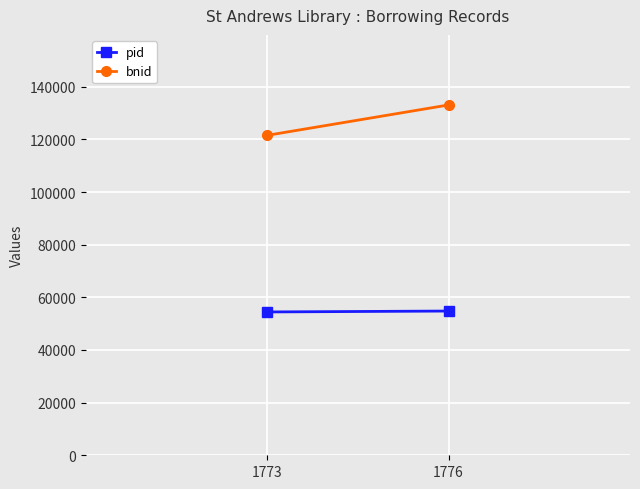

Rank the categories by pid value from lowest to highest.

1773, 1776